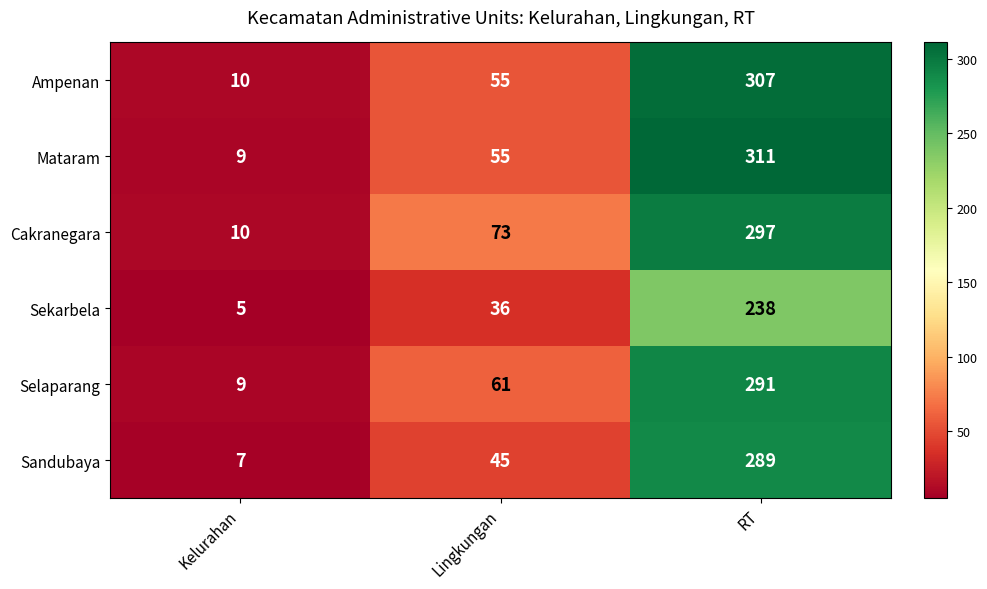

Reading right to left, transcribe all the data shown in this chart.

Ampenan: RT=307	Lingkungan=55	Kelurahan=10
Mataram: RT=311	Lingkungan=55	Kelurahan=9
Cakranegara: RT=297	Lingkungan=73	Kelurahan=10
Sekarbela: RT=238	Lingkungan=36	Kelurahan=5
Selaparang: RT=291	Lingkungan=61	Kelurahan=9
Sandubaya: RT=289	Lingkungan=45	Kelurahan=7